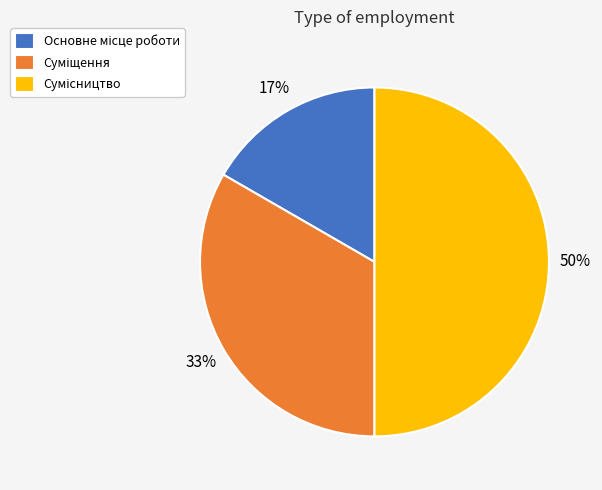

To the nearest percent, what is the difference between the largest and smallest slice percentages?

33%